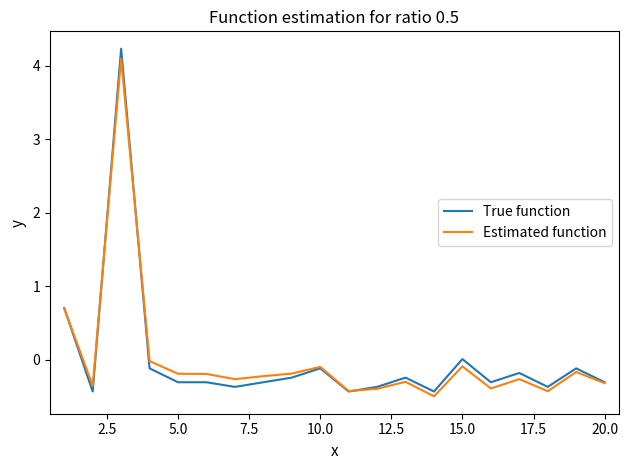

How many lines are shown in the chart?

2